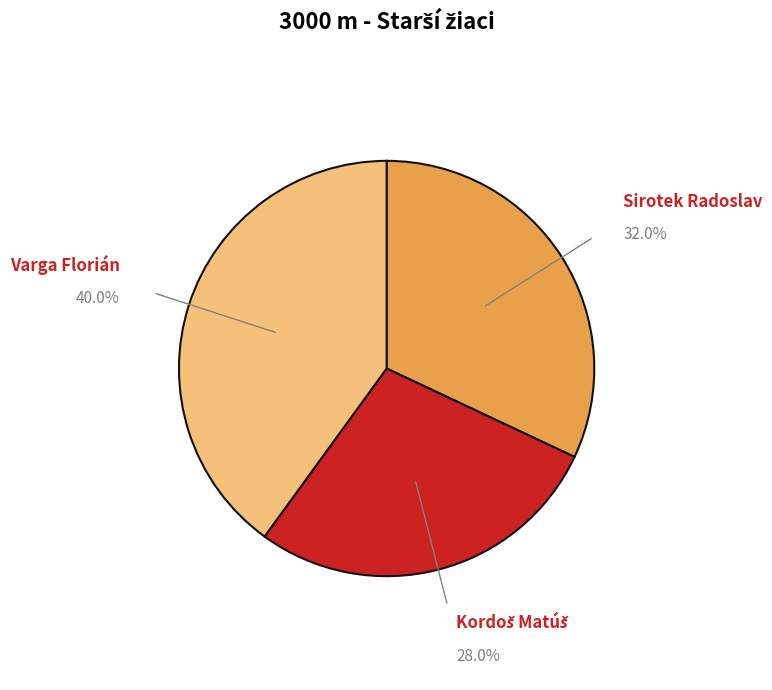

How many segments does this pie chart have?

3